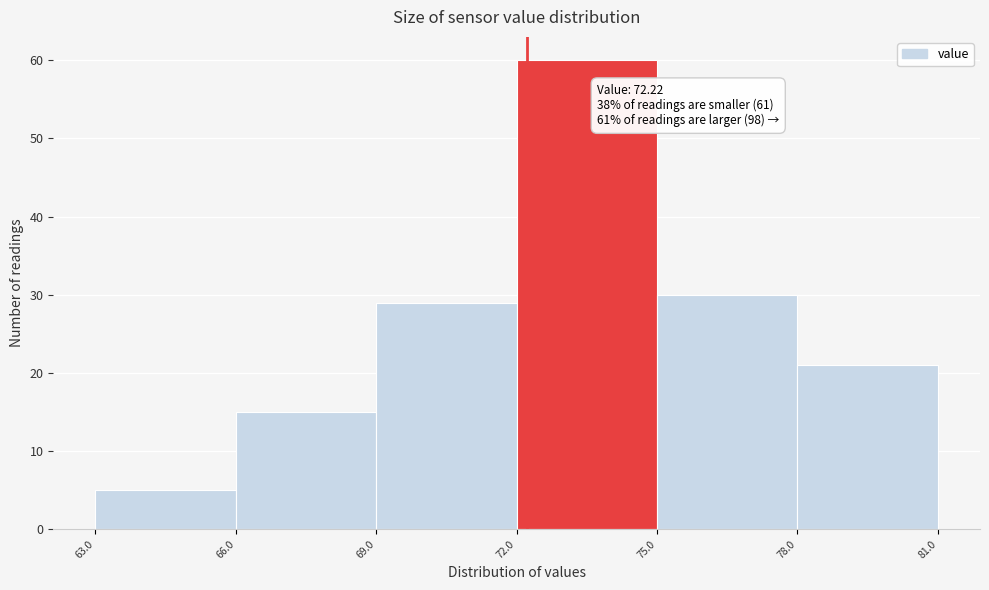

Which range on the x-axis has the tallest bar?

72.0 to 75.0